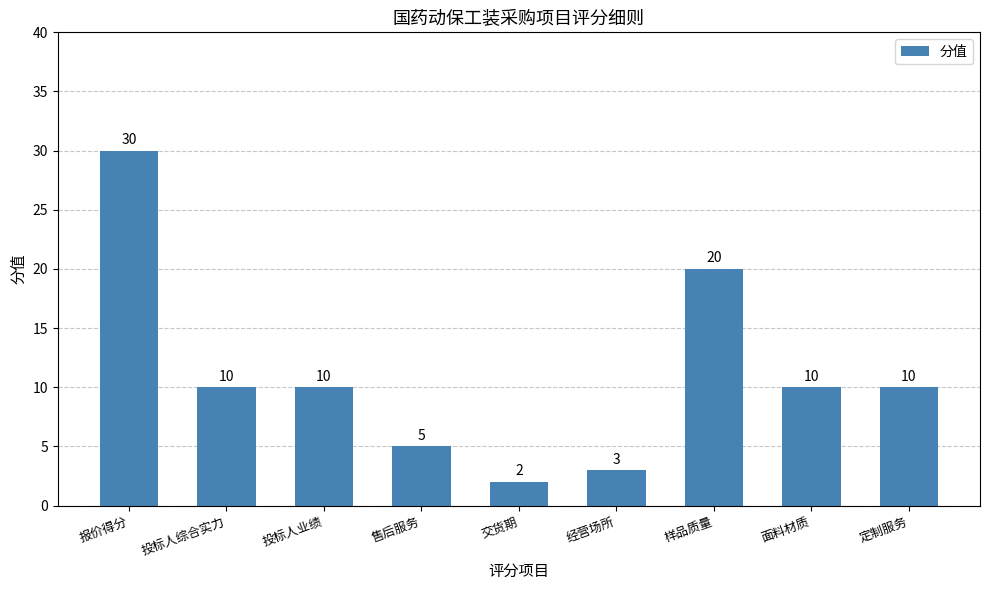

What is the difference between the values at 交货期 and 样品质量?

18